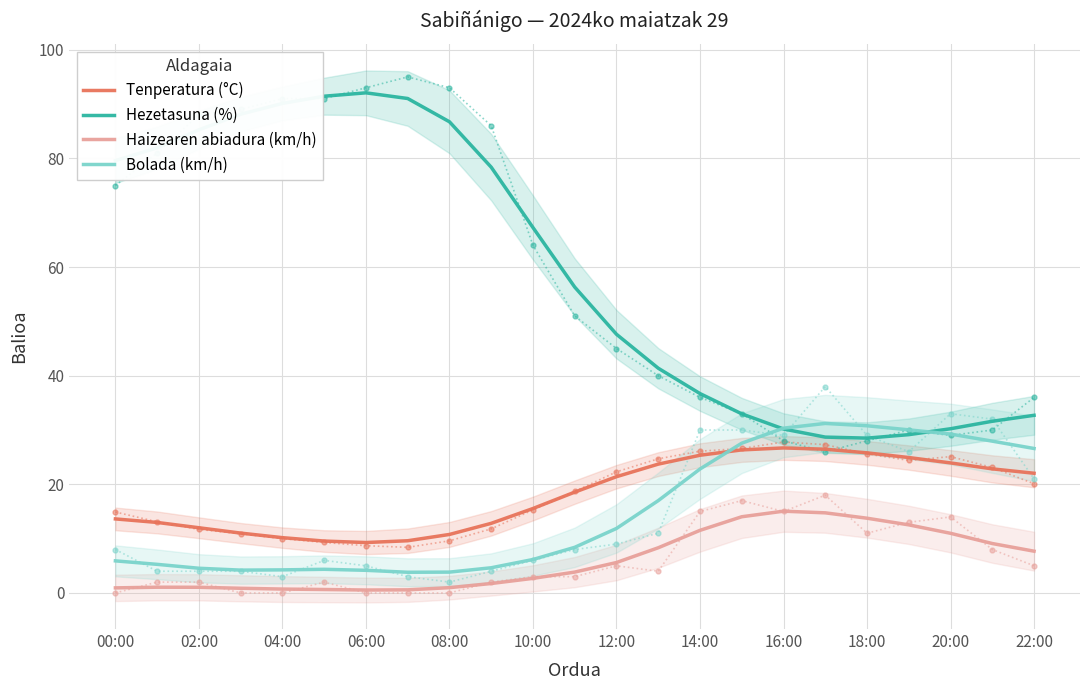

What is the highest value of the Haizearen abiadura (km/h) series?

15.1